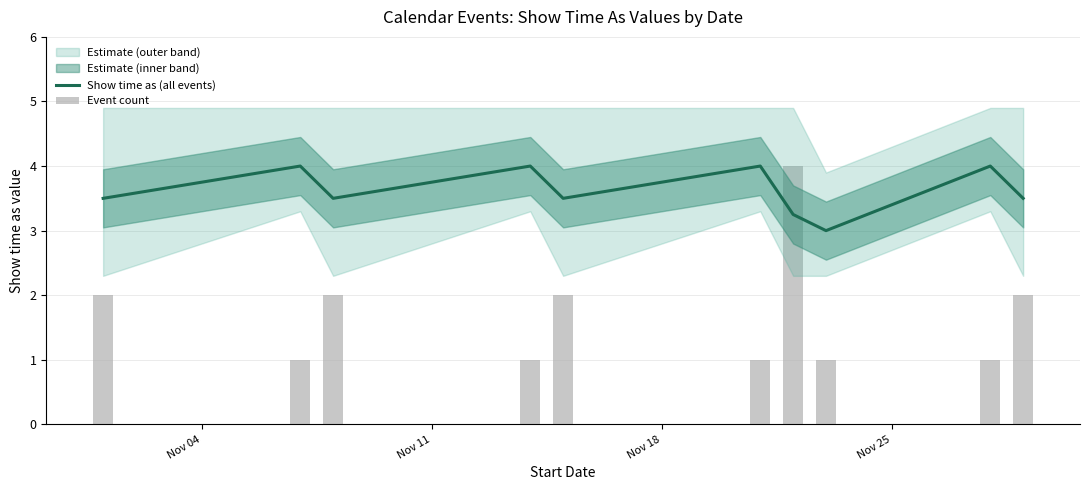

How many groups of bars are there?

10